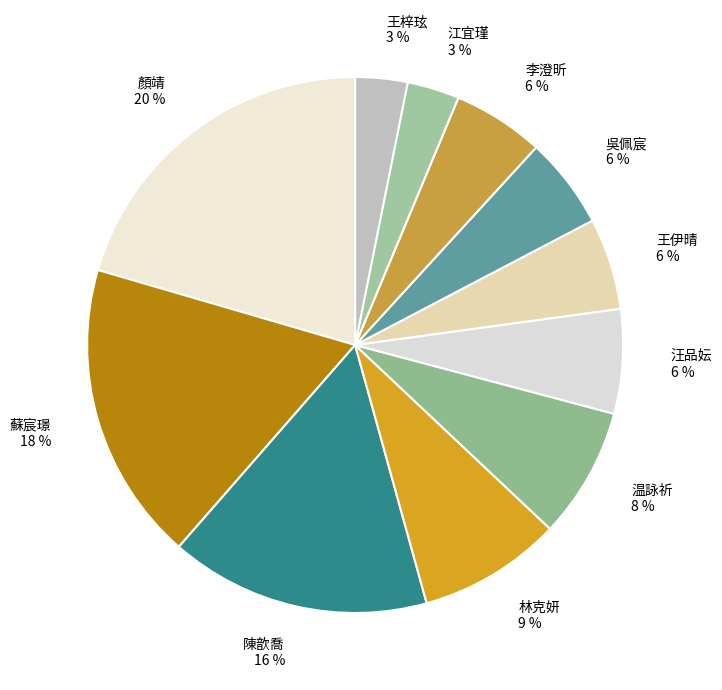

The 汪品妘 slice represents 6% of the pie. True or false?

True